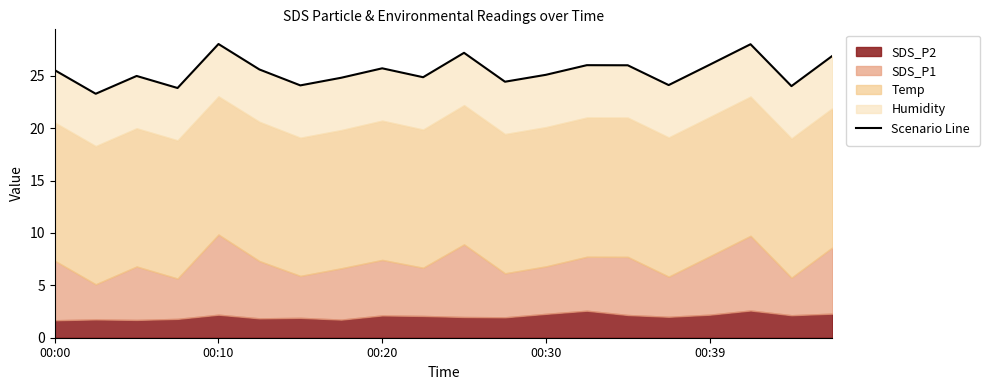

What is the difference between the second highest and second lowest values?

4.2